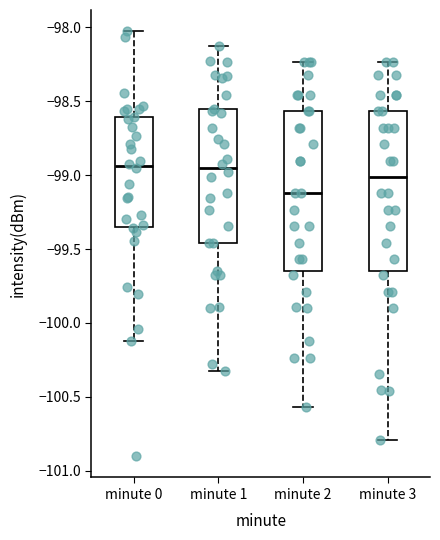

Reading left to right, transcribe this box plot: for each box, give where its median line is, the range the box spans, and where its two whiskers end, as read against the y-axis. The values are not printed on the chart, so give them approximately, as read against the axis.

minute 0: median -98.95, box -99.35 to -98.60, whiskers -100.10 to -98.05
minute 1: median -98.95, box -99.45 to -98.55, whiskers -100.30 to -98.10
minute 2: median -99.10, box -99.65 to -98.55, whiskers -100.55 to -98.25
minute 3: median -99.00, box -99.65 to -98.55, whiskers -100.80 to -98.25